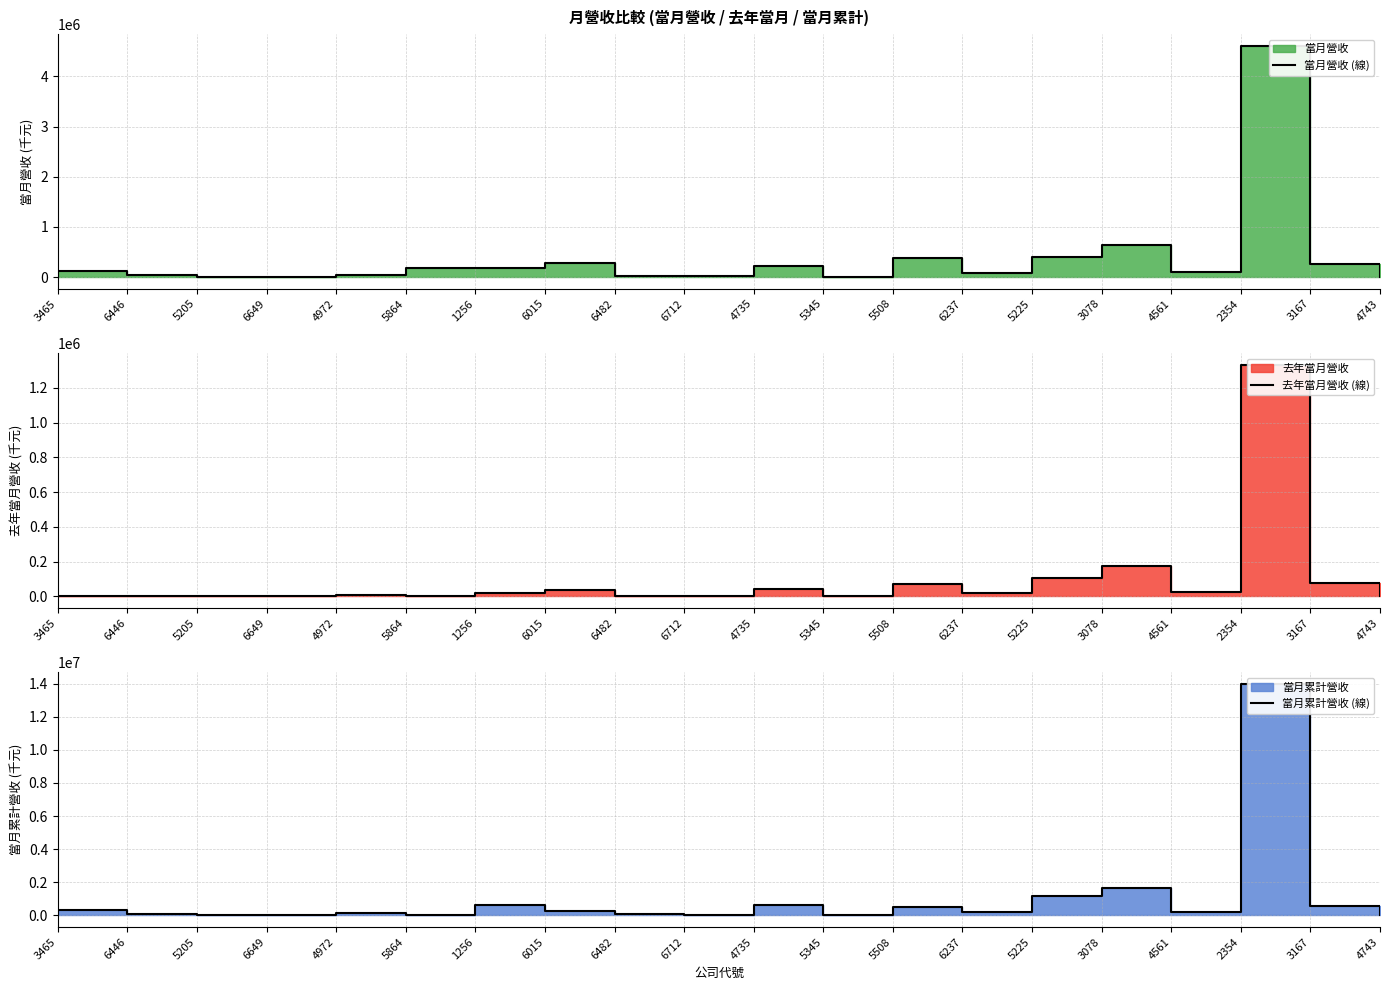

Where does the 當月營收 (線) series first go above 127831?

5864